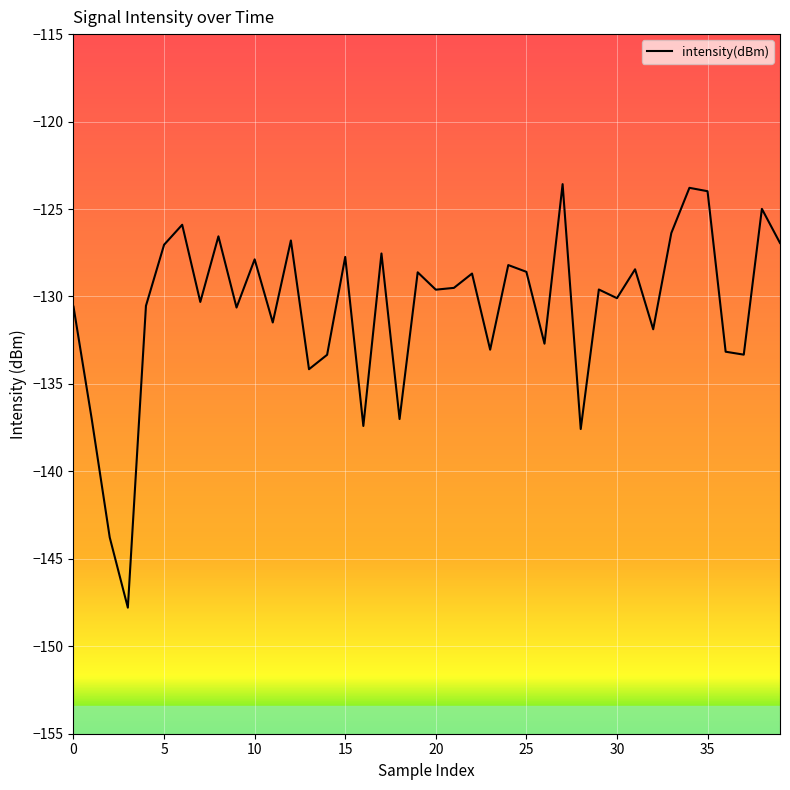

How many interior local valleys (lower than both neighbors) does the data have?

14